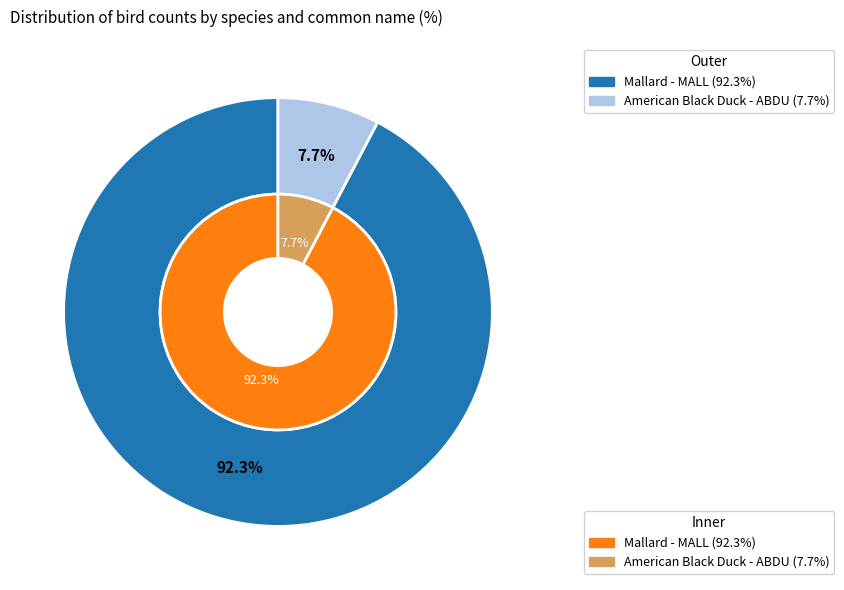

What percentage is the Mallard - MALL slice, to the nearest percent?

92%